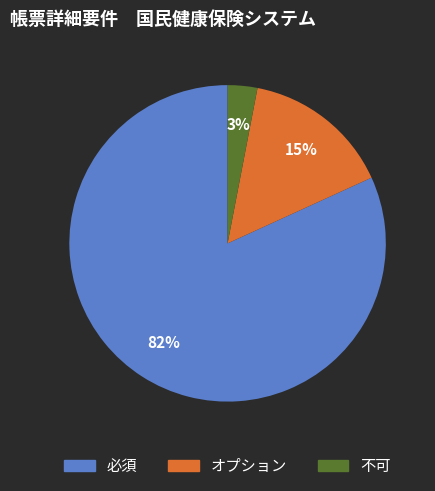

Does 必須 account for over 50% of the chart?

Yes